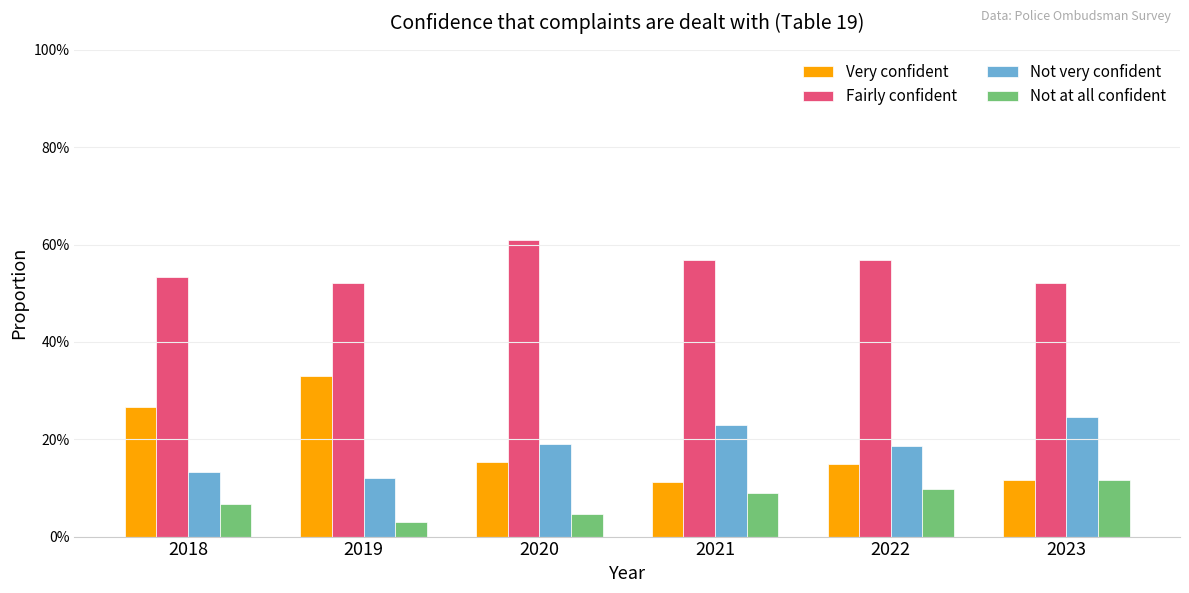

Between 2020 and 2022, which is larger?

2020